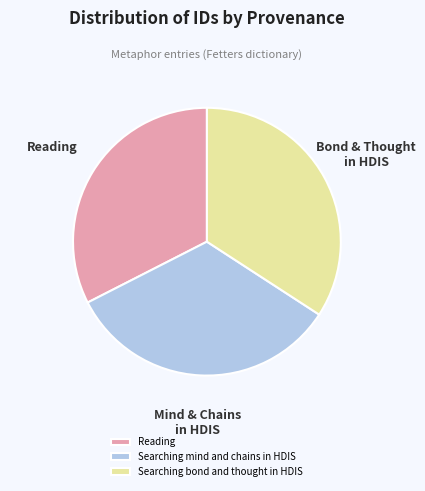

Combined, do Reading and Searching mind and chains in HDIS account for over 50%?

Yes